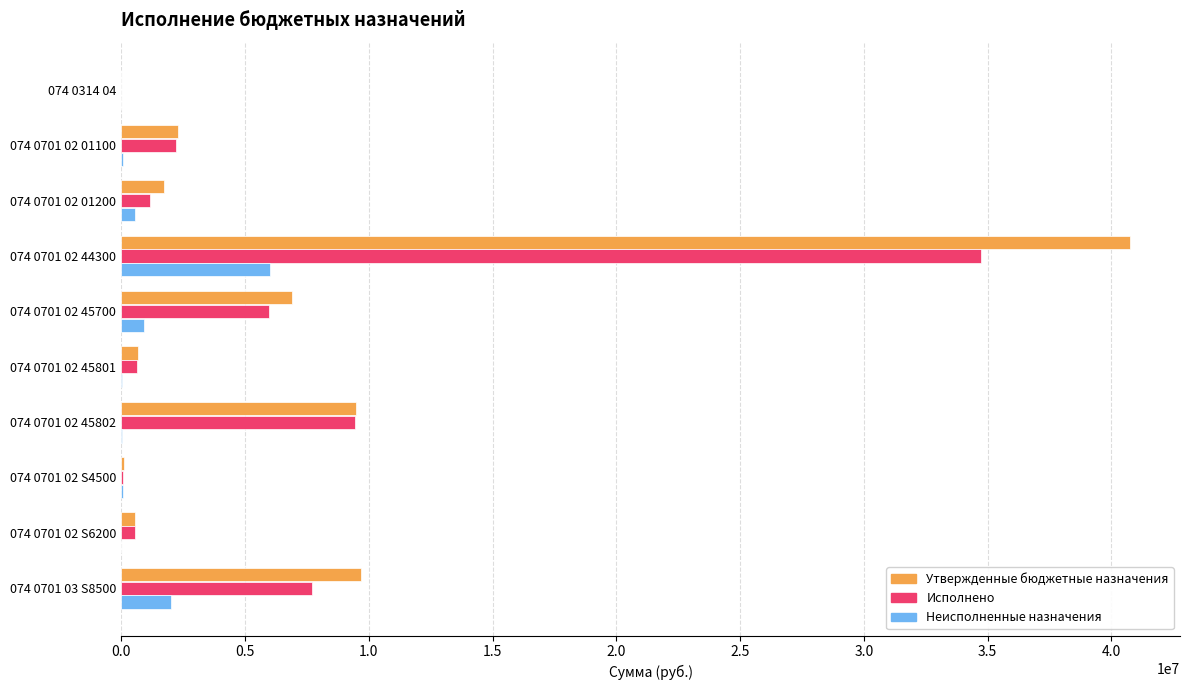

How many categories are shown in the chart?

10